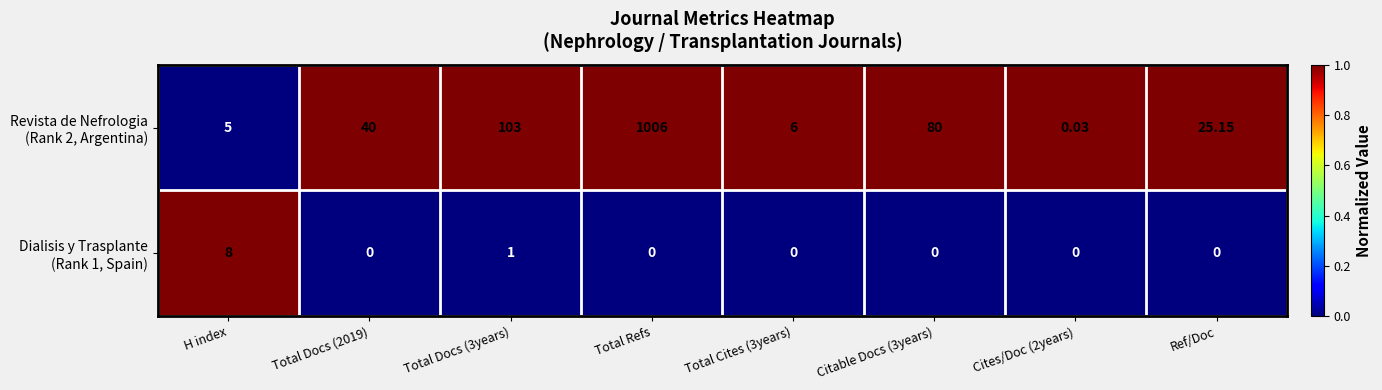

At which category is the sum across all series the highest?

Total Refs